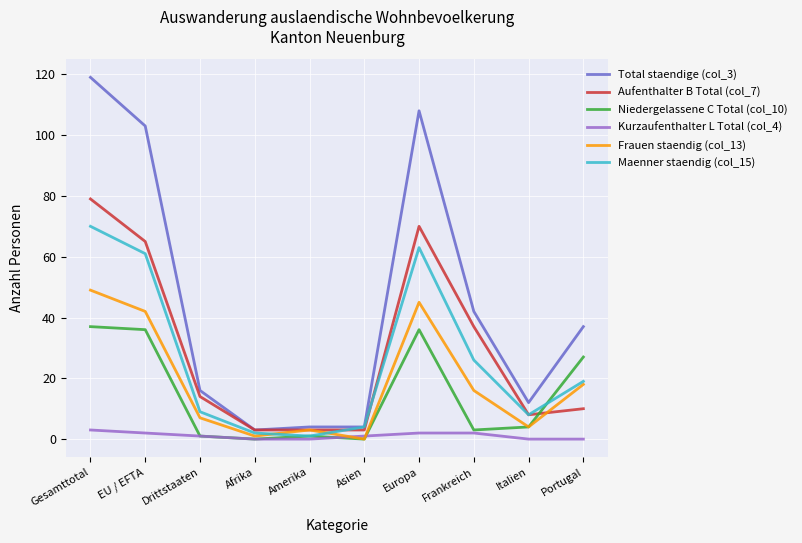

What is the maximum value shown in the chart?

119